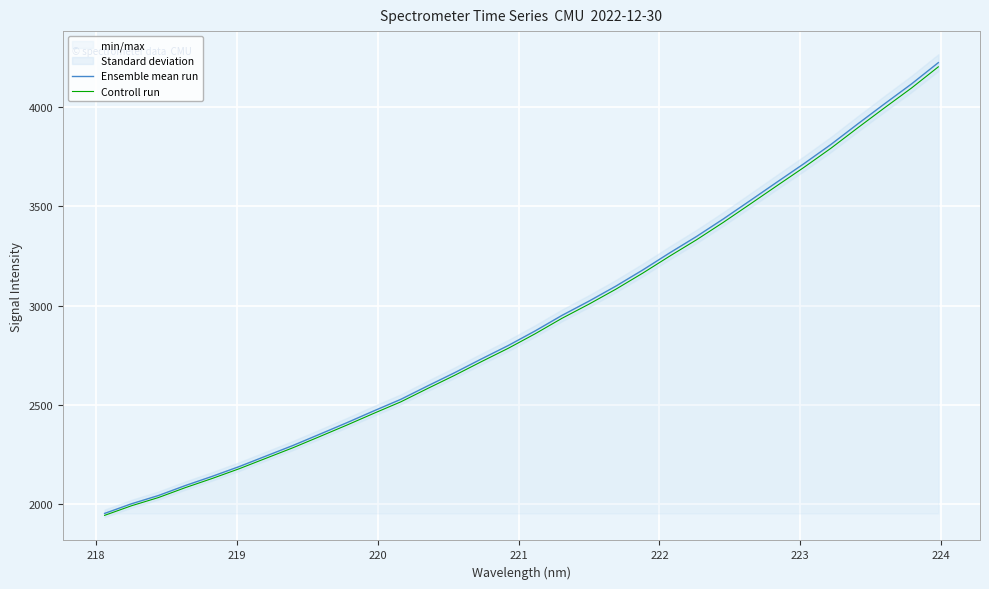

What is the lowest value of the Controll run series?

1943.6